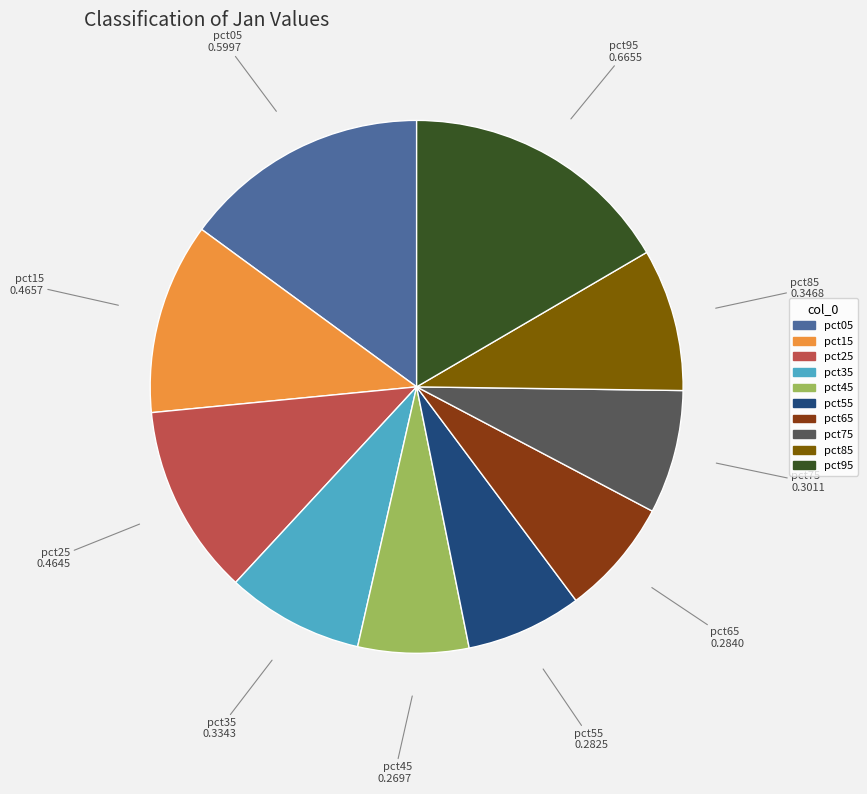

Is the sum of pct95 and pct45 greater than half?

No